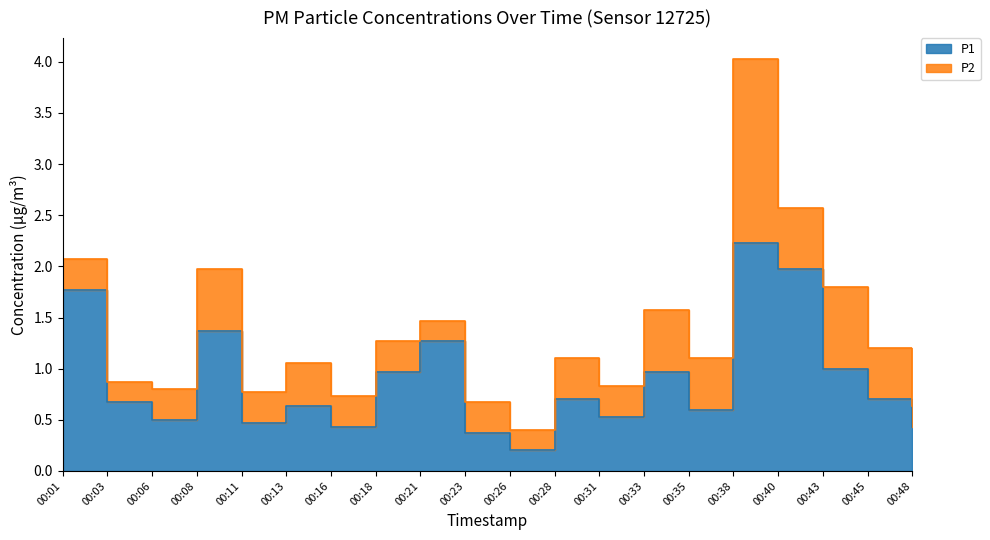

True or false: the data has more than 2 interior local peaks.

True